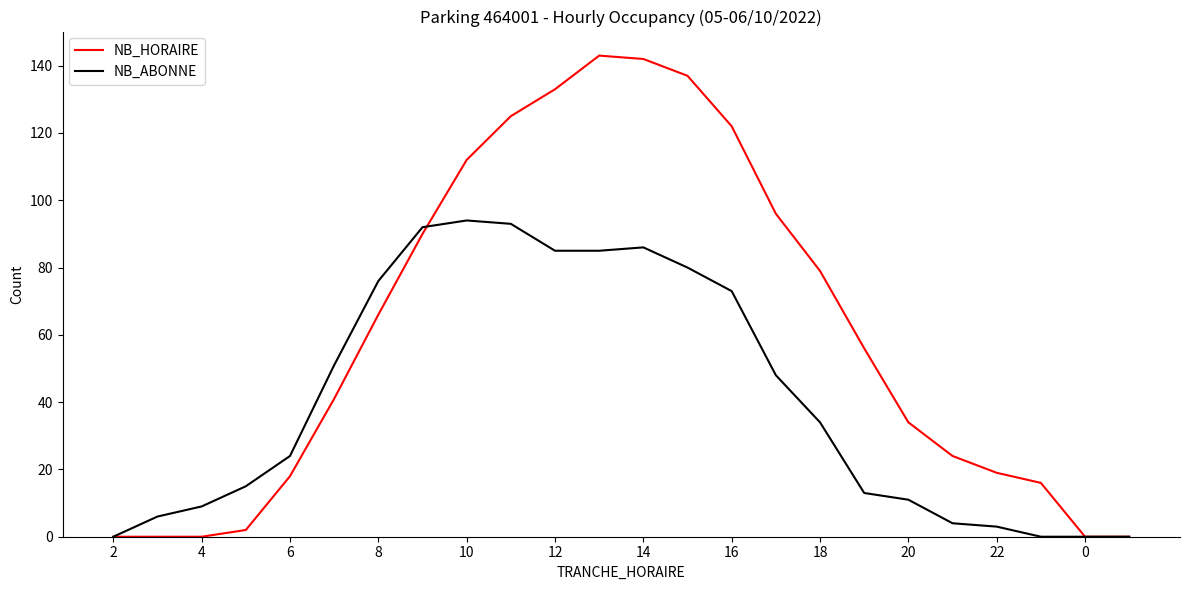

Rank the series by their average value, from lowest to highest.

NB_ABONNE, NB_HORAIRE